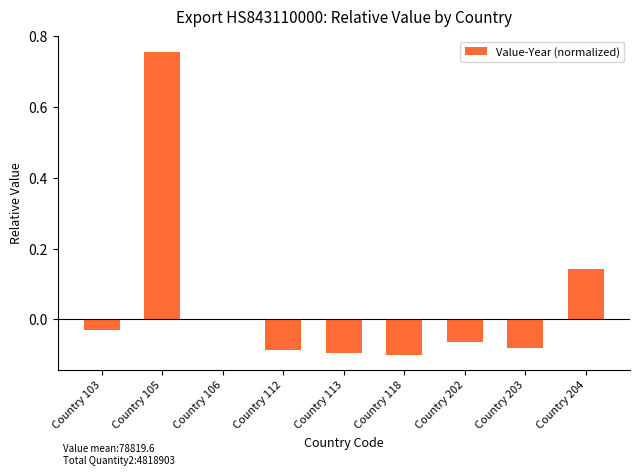

The chart shows a value of -0.0 at Country 112. True or false?

False